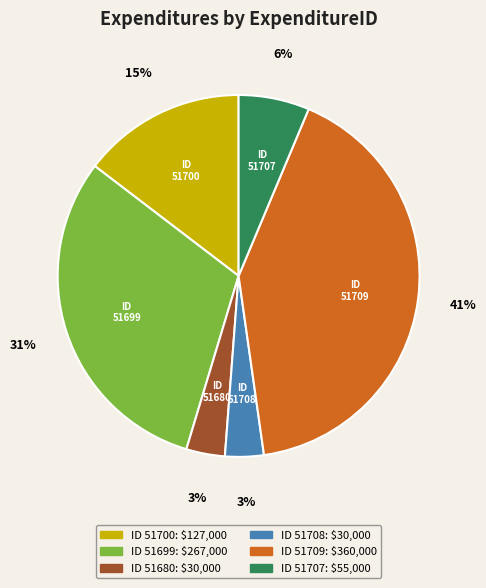

To the nearest percent, what is the average slice percentage?

17%